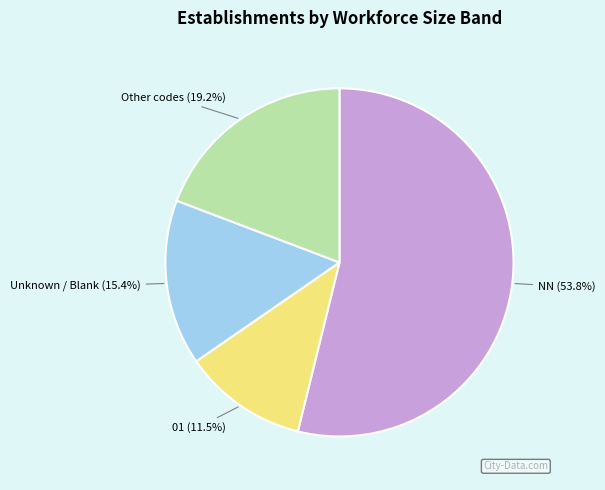

How many segments does this pie chart have?

4